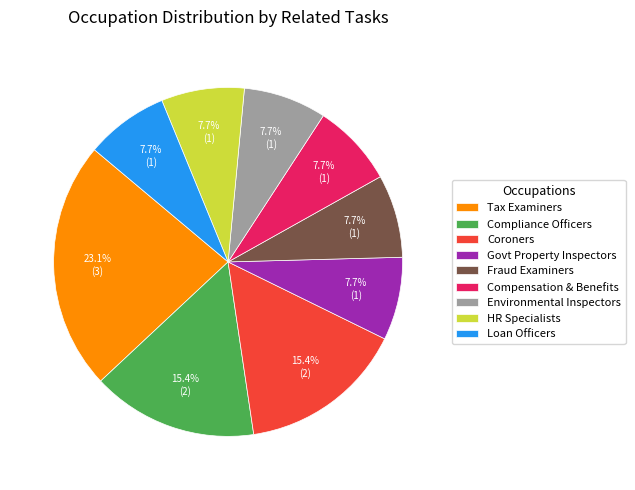

Approximately how many times larger is the value at Fraud Examiners compared to HR Specialists?

1.0